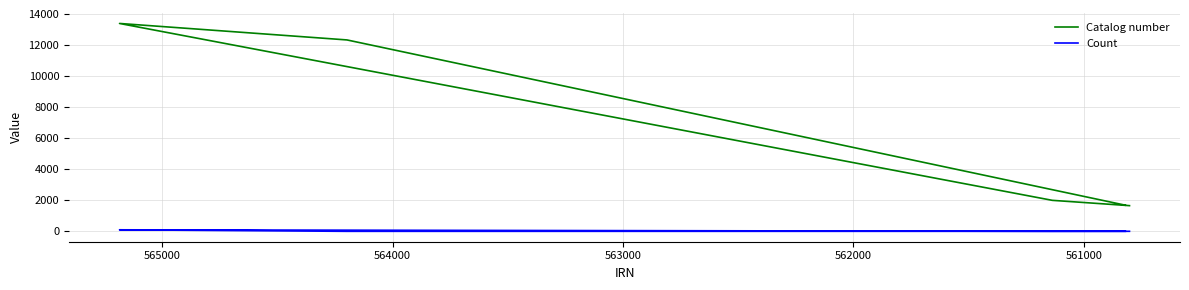

Reading right to left, transcribe all the data shown in this chart.

Catalog number: 1655	1997	13390	12329	1684
Count: 3	2	99	1	2